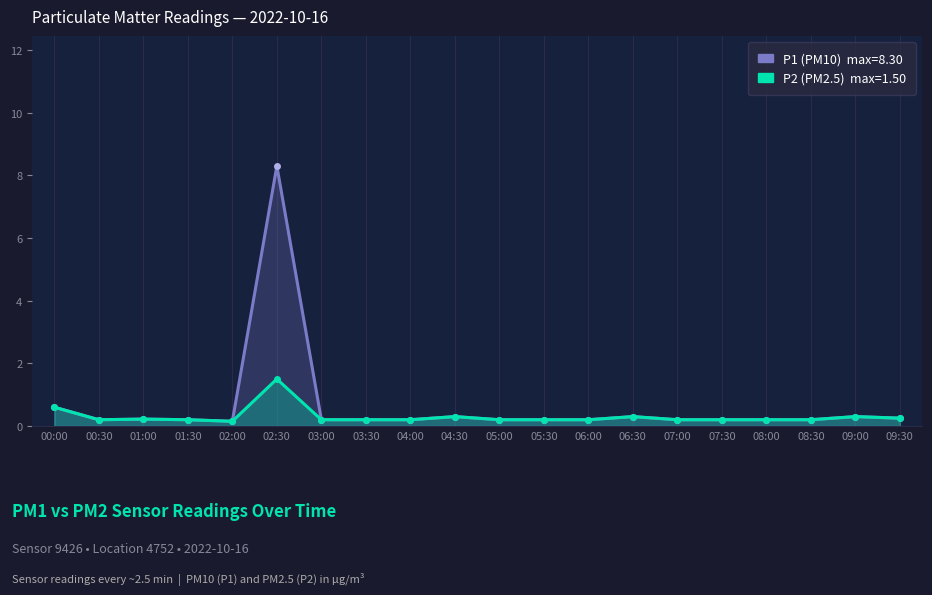

Where is the first local minimum for P2 (PM2.5)?

00:30